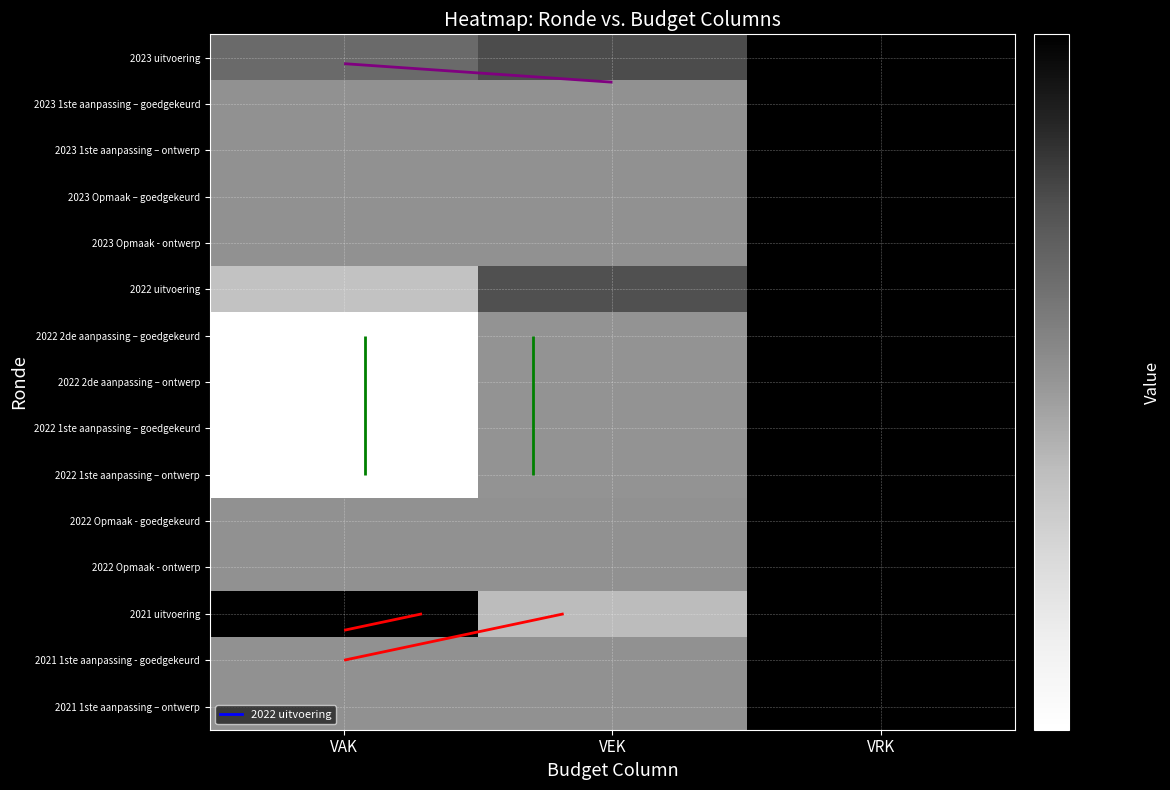

Read the 2022 2de aanpassing – ontwerp value at VEK.

17897.0